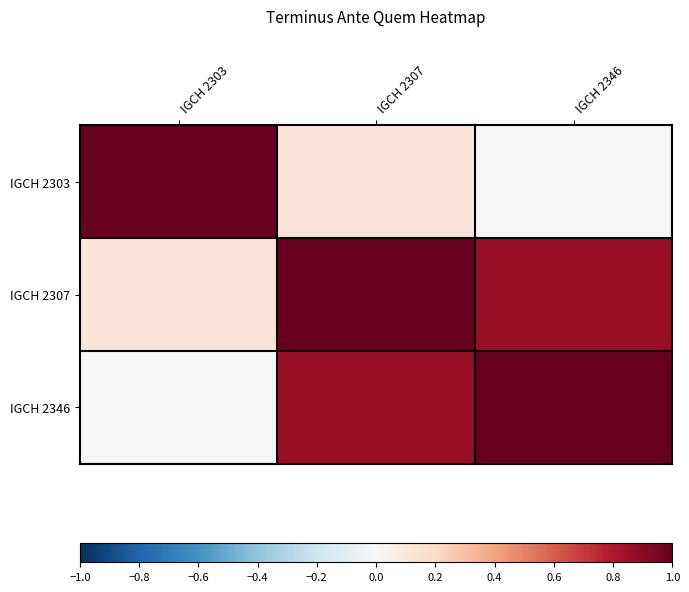

Reading right to left, transcribe all the data shown in this chart.

IGCH 2303: IGCH 2346=0.0	IGCH 2307=0.1	IGCH 2303=1.0
IGCH 2307: IGCH 2346=0.9	IGCH 2307=1.0	IGCH 2303=0.1
IGCH 2346: IGCH 2346=1.0	IGCH 2307=0.9	IGCH 2303=0.0